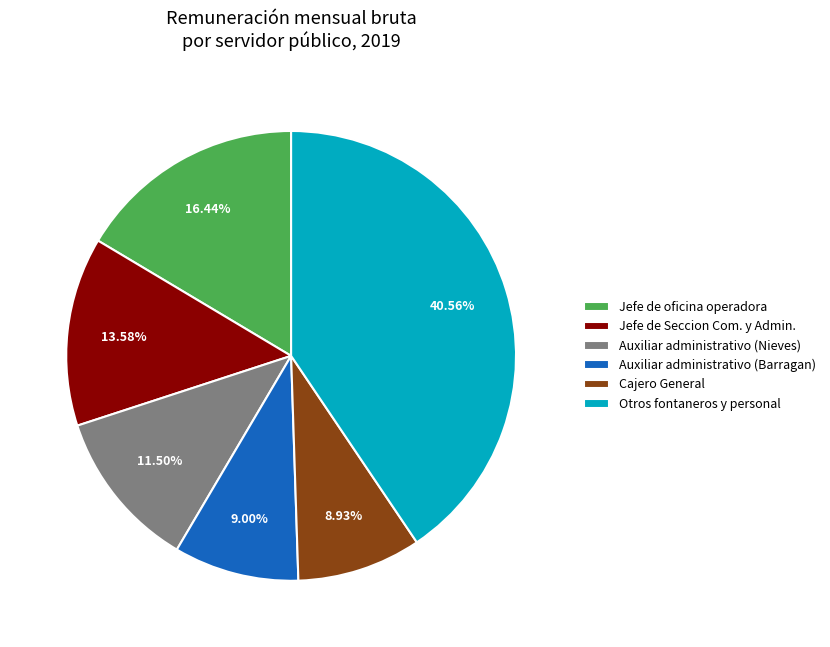

Do Auxiliar administrativo (Barragan) and Auxiliar administrativo (Nieves) together represent more than half of the pie?

No